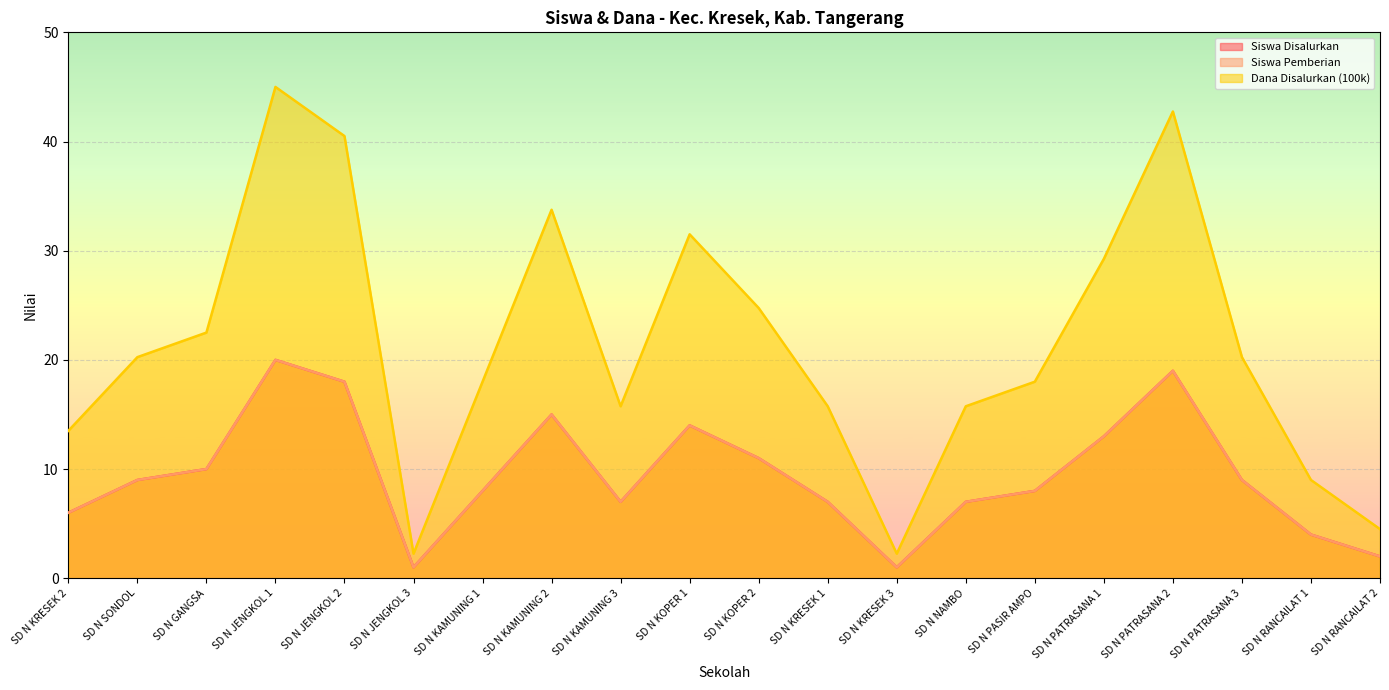

Is it true that Dana Disalurkan (100k) equals 2.5 at SD N RANCAILAT 2?

False